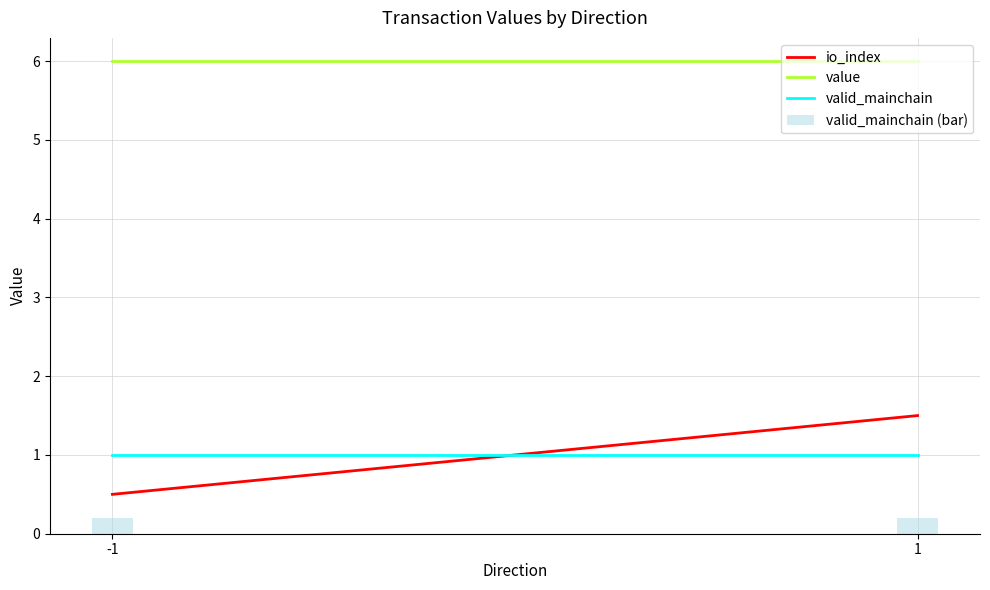

The valid_mainchain series shows 1.7 at -1. True or false?

False